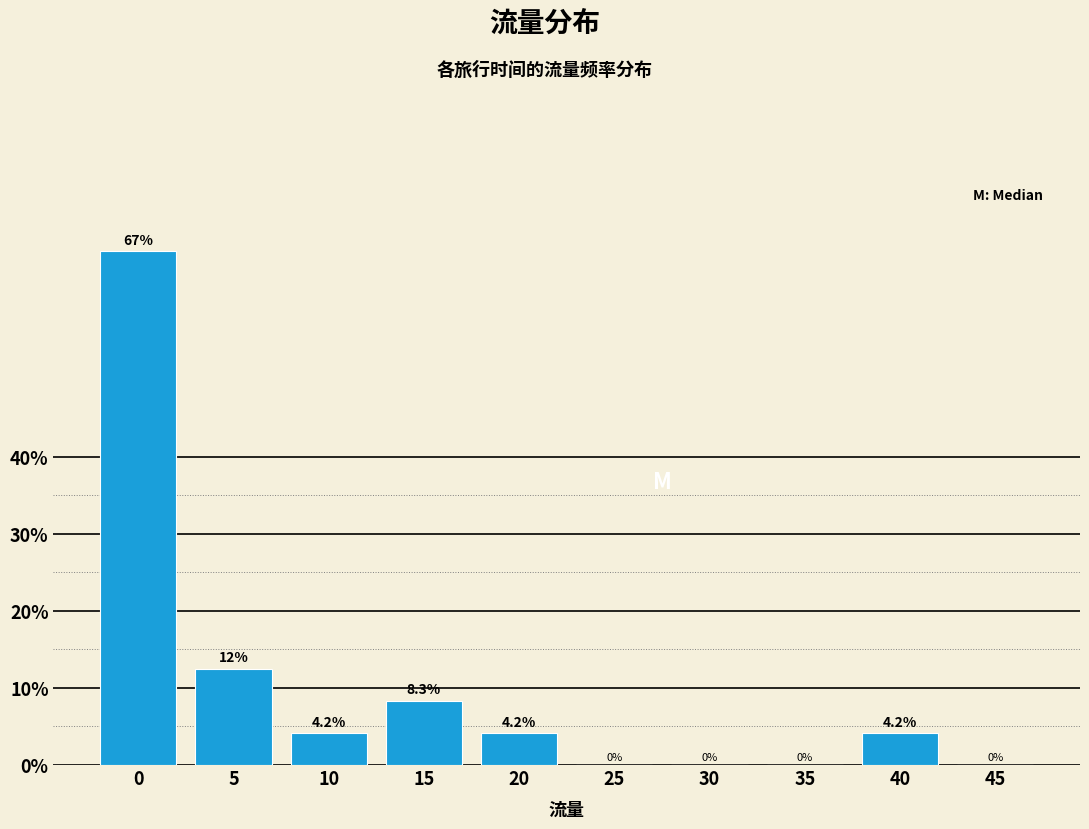

Reading right to left, what are all the values shown in this chart?

45=0.0	40=4.2	35=0.0	30=0.0	25=0.0	20=4.2	15=8.3	10=4.2	5=12.5	0=66.7